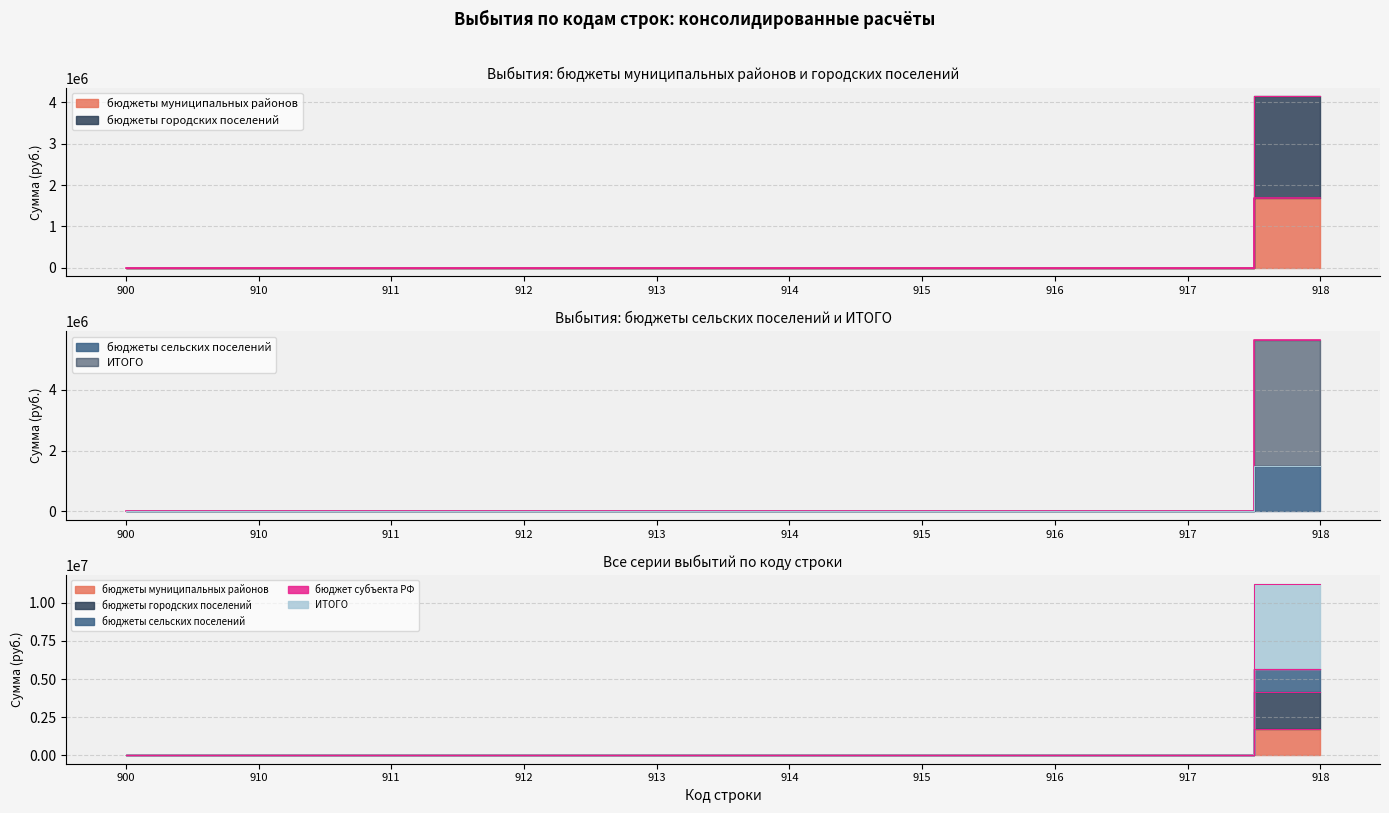

Count the number of categories in the chart.

10